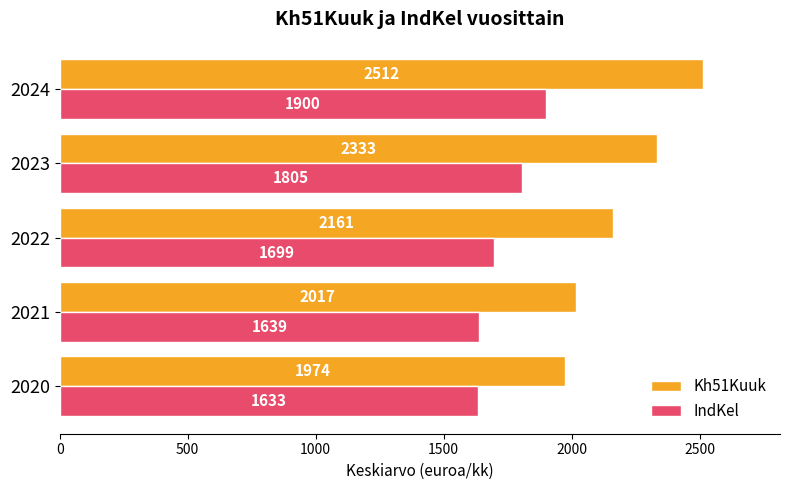

Is the value of IndKel at 2020 greater than the value of Kh51Kuuk at 2023?

No